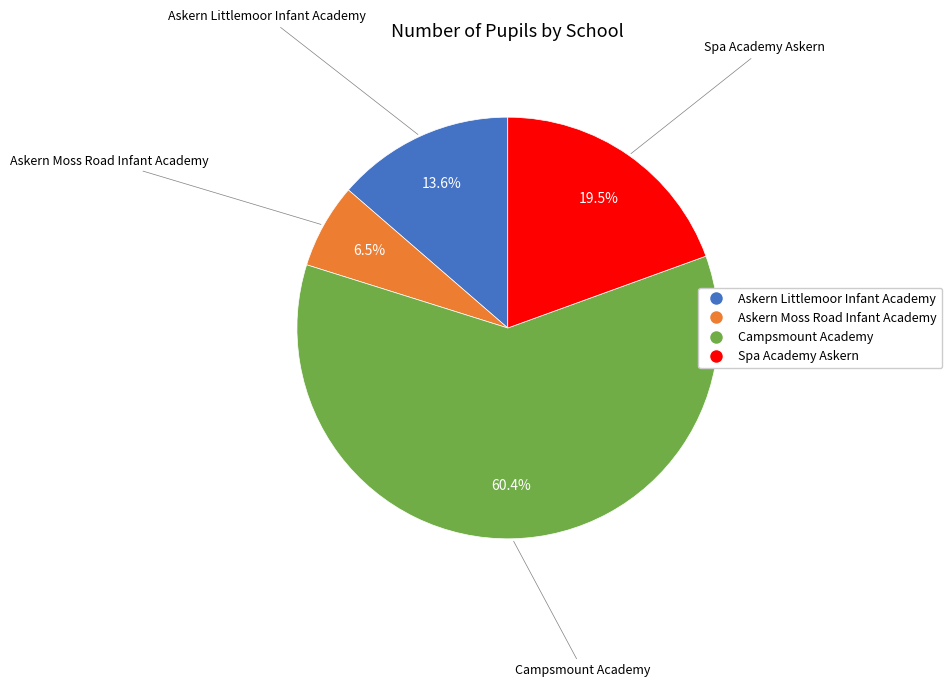

What percentage do Askern Moss Road Infant Academy and Spa Academy Askern together represent?

26.0%